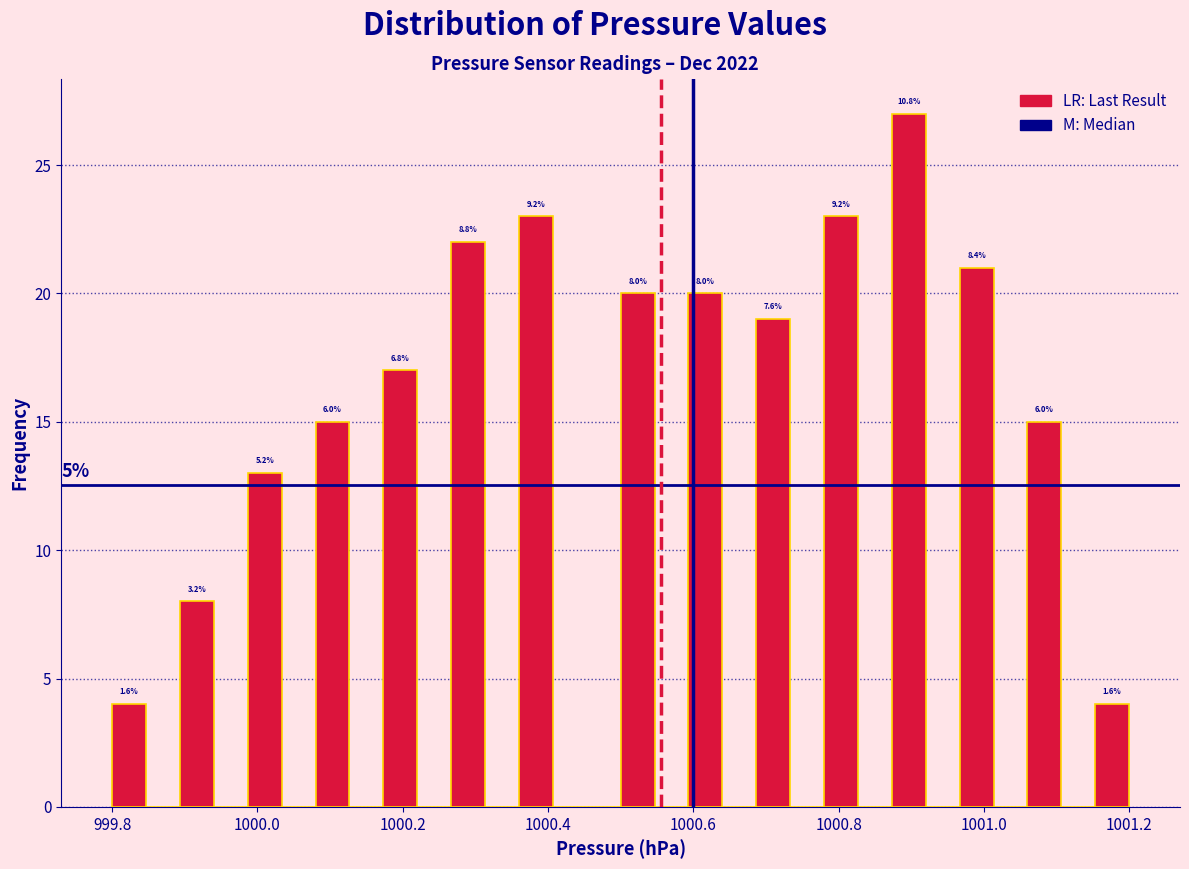

Around what value on the x-axis is the tallest bar? Give the approximate position of its centre, as read against the axis.

1000.90